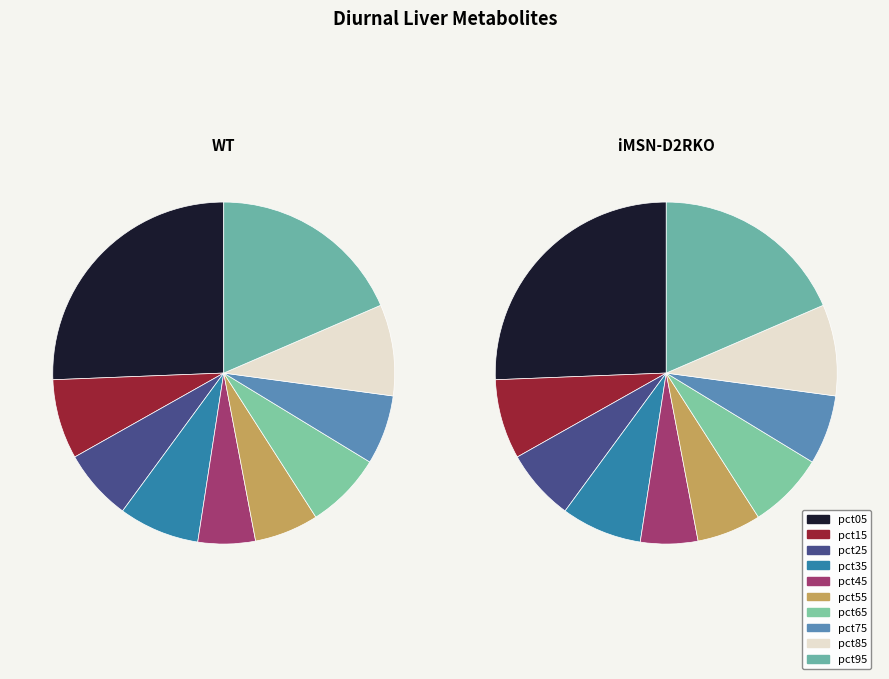

What percentage is NOT represented by pct35?

92.4%